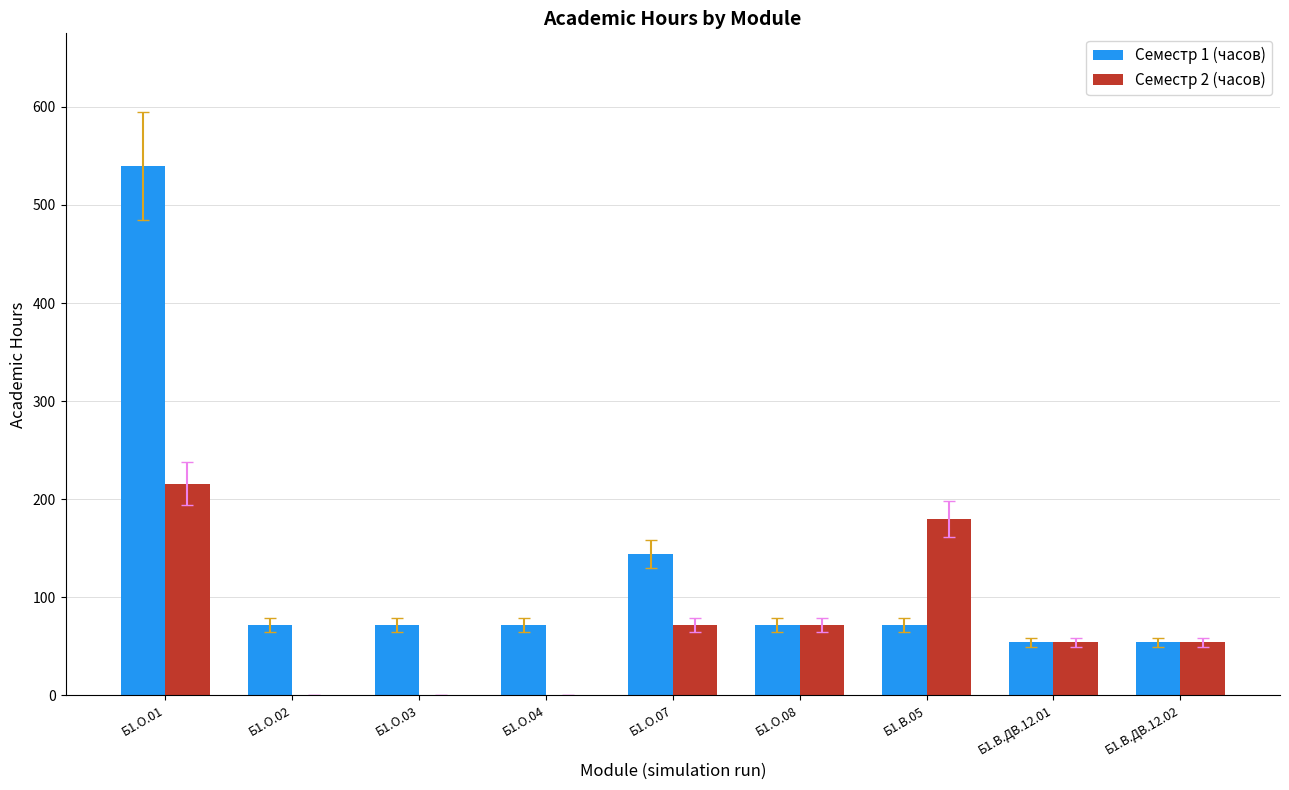

Which series has the widest spread of values?

Семестр 1 (часов)